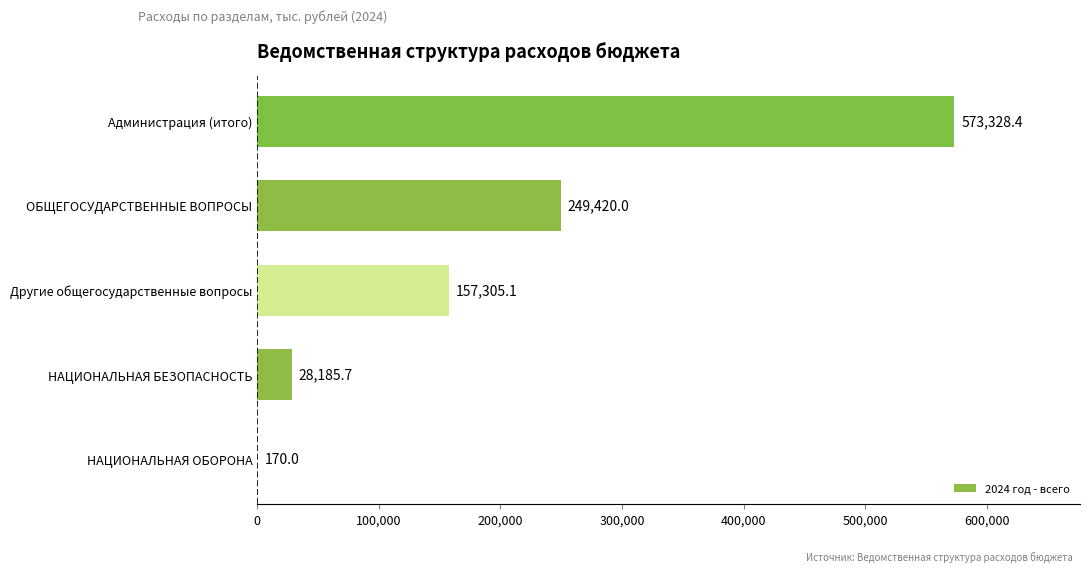

Is it true that the value at Администрация (итого) is 573328.4?

True